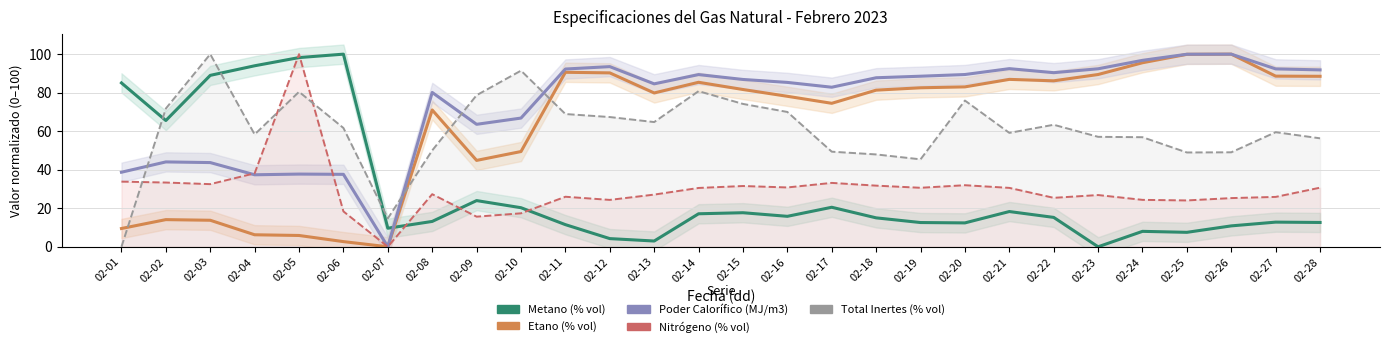

Does the chart have visible grid lines?

Yes